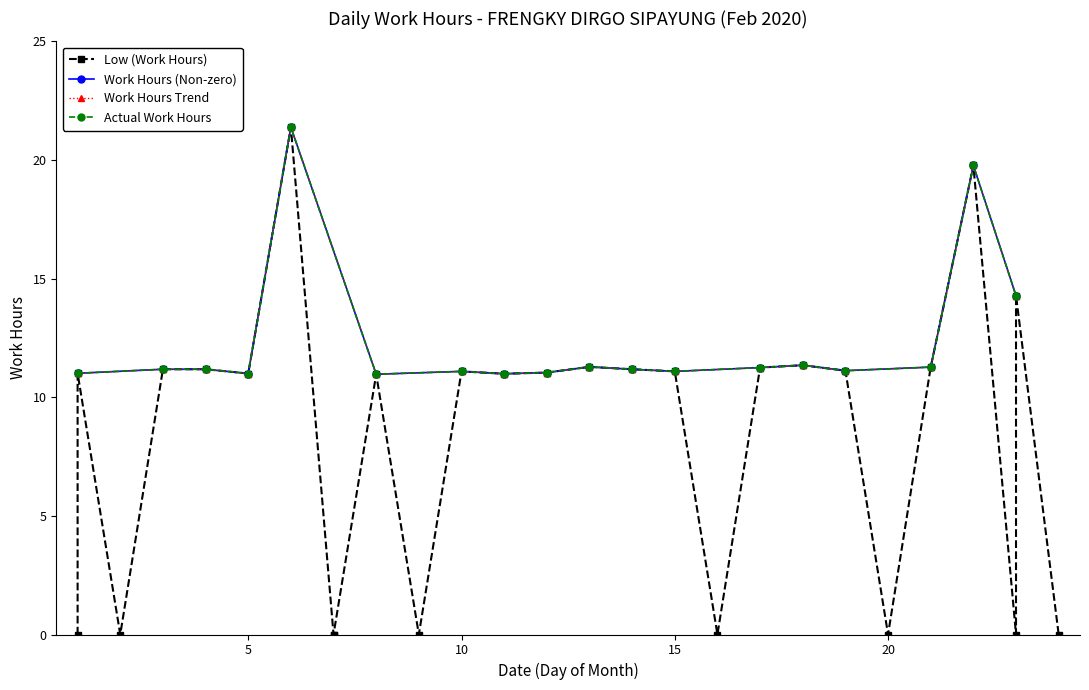

At which category does the data reach its first local peak?

1